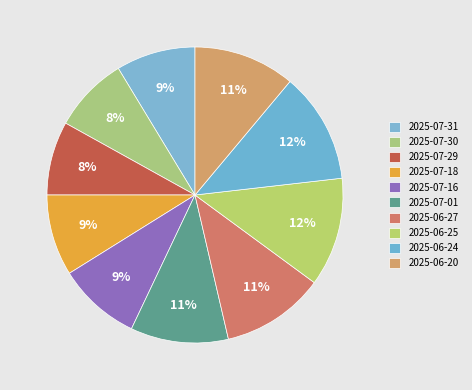

Is there a majority slice in this chart?

No